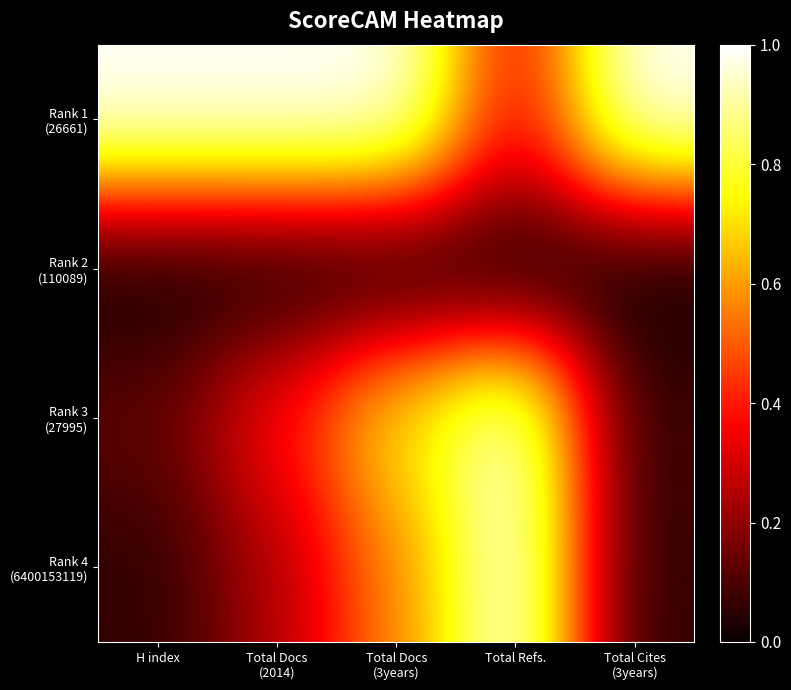

Which series has the largest total across all categories?

Rank 1 (26661)